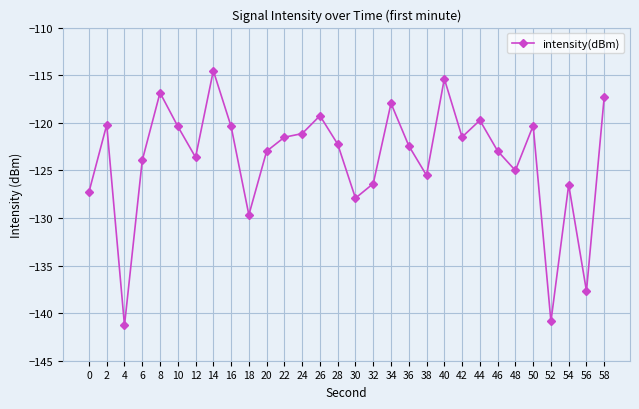

What is the sum of all values?

-3712.7